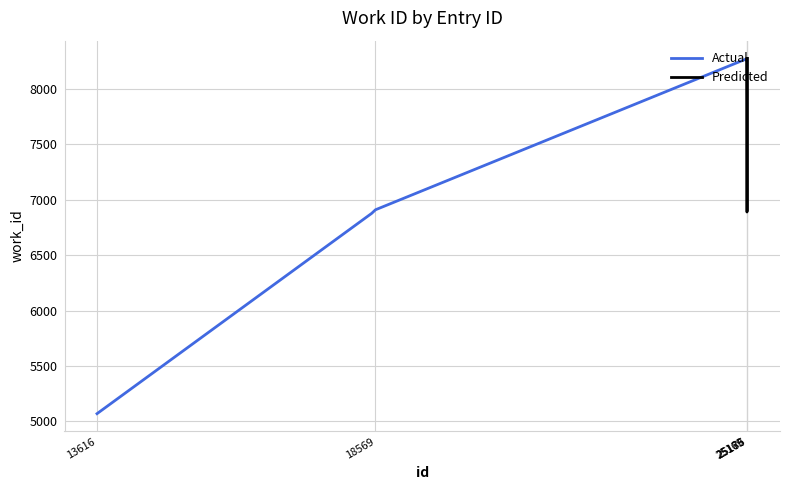

Reading left to right, transcribe all the data shown in this chart.

Actual: 5070	6877	6909	8270	8270
Predicted: 8270	6889	6889	6900	8274